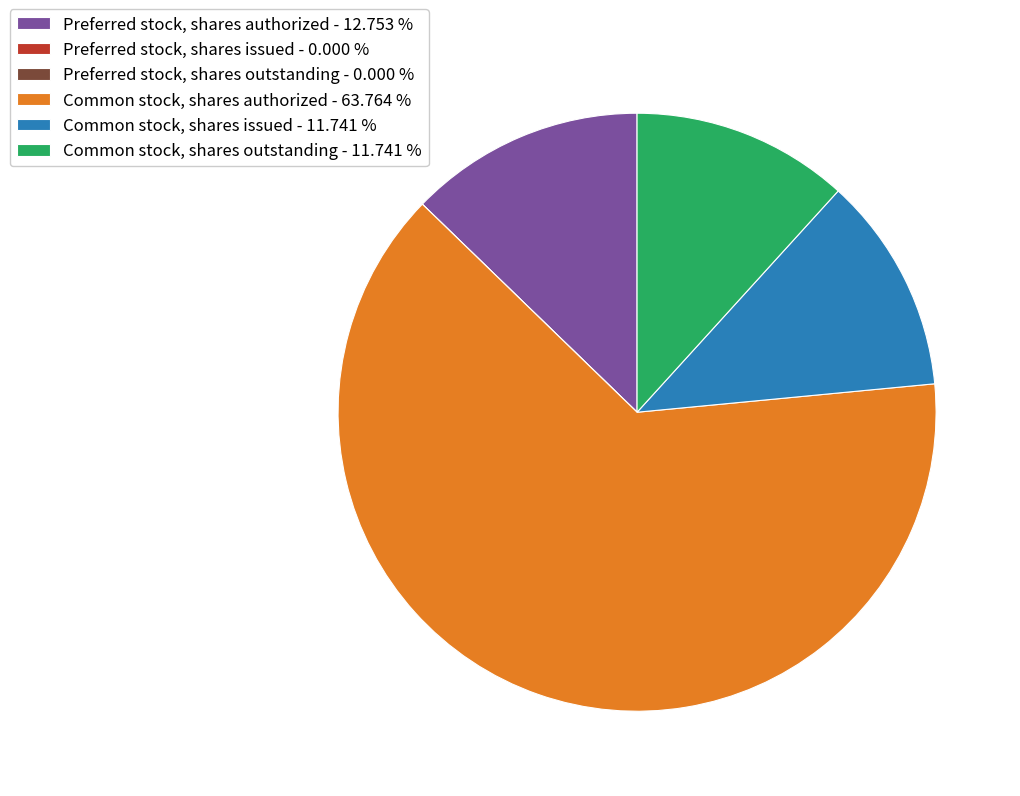

Between Preferred stock, shares authorized - 12.753 % and Common stock, shares outstanding - 11.741 %, which is larger?

Preferred stock, shares authorized - 12.753 %